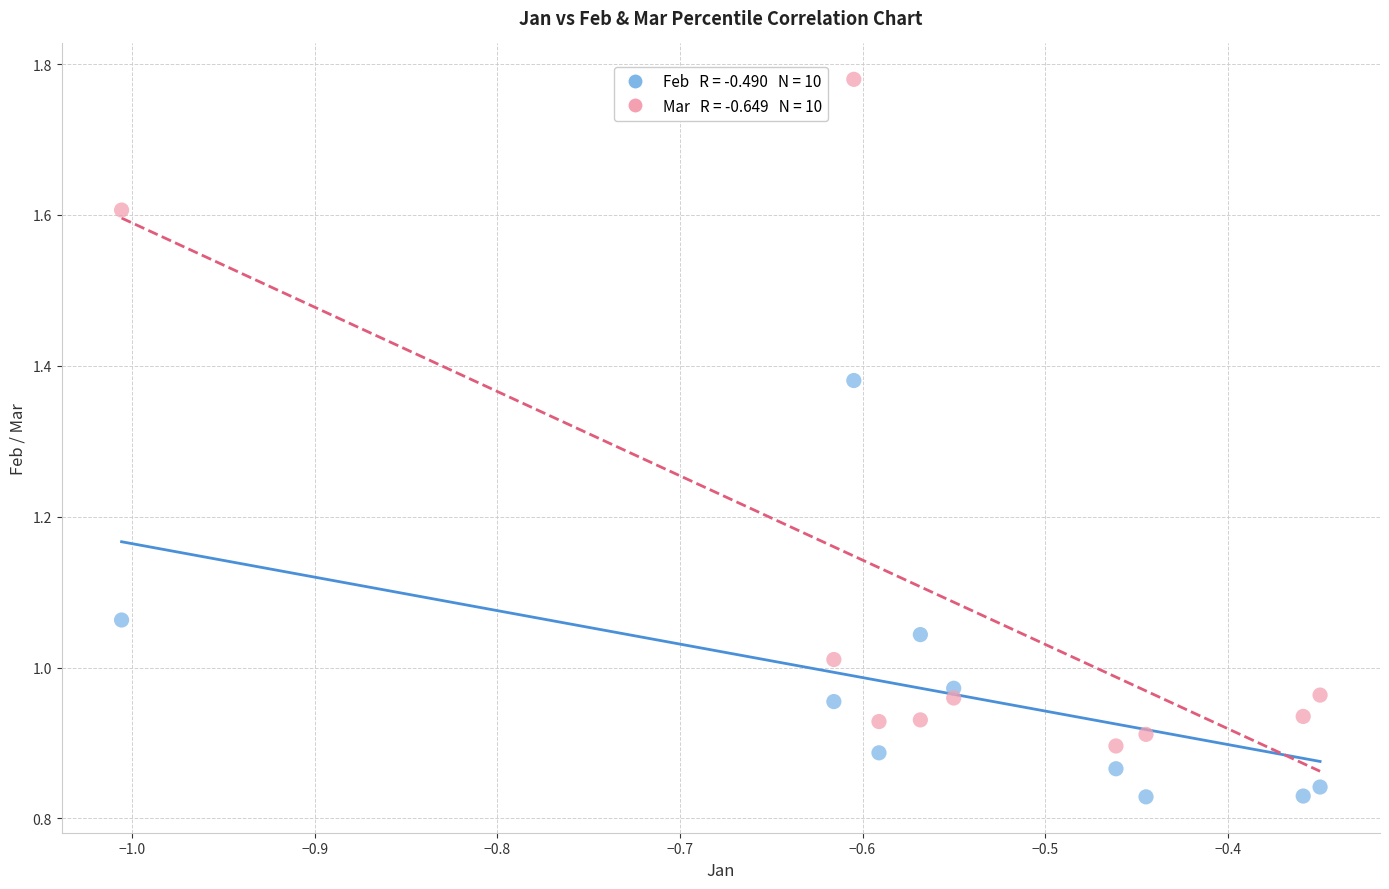

Across all data points, what is the range of X values (max minus min)?

0.7